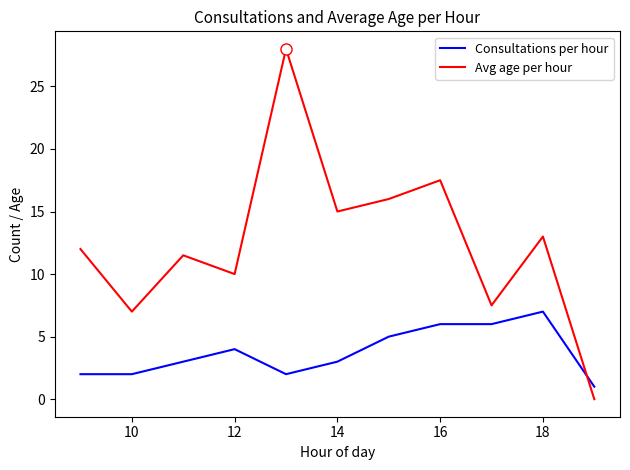

What is the difference between the maximum and minimum values in the Avg age per hour series?

28.0